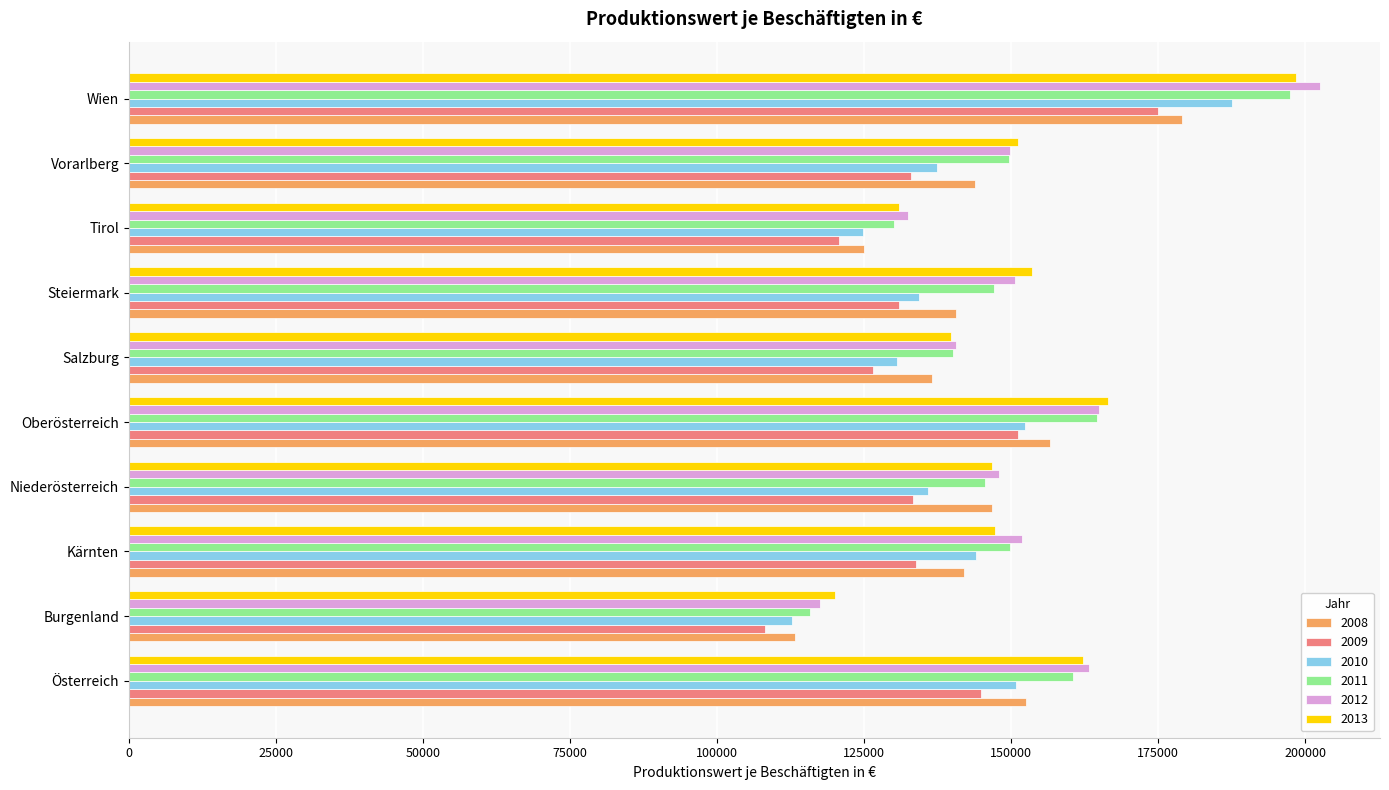

Which series has the largest range (max minus min)?

2012